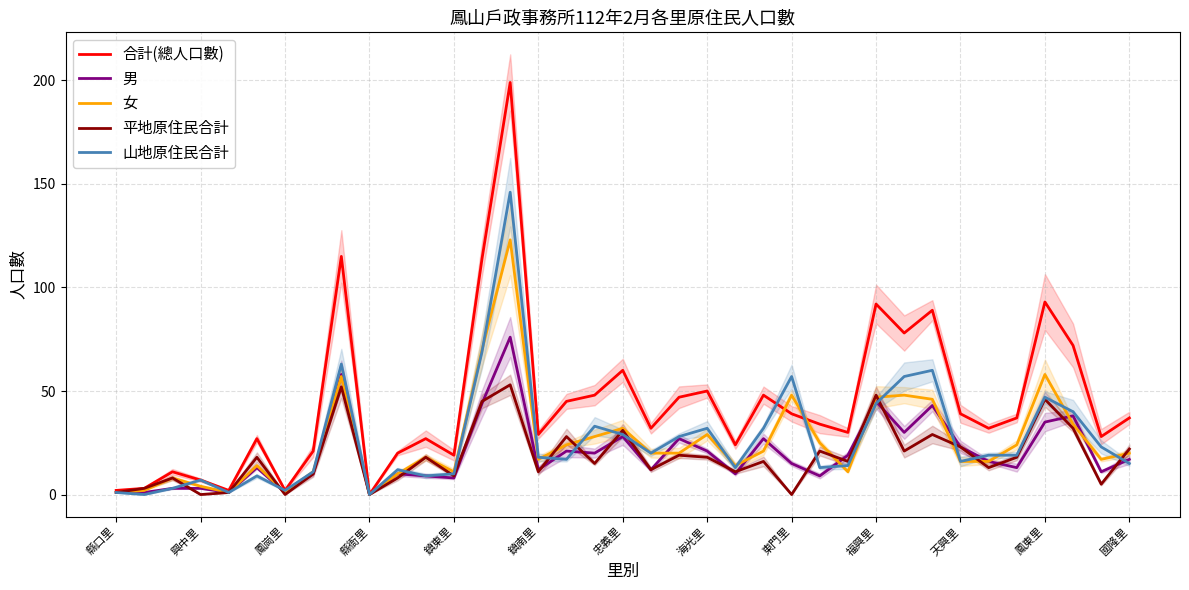

The value of 山地原住民合計 at 天興里 is 16. True or false?

True